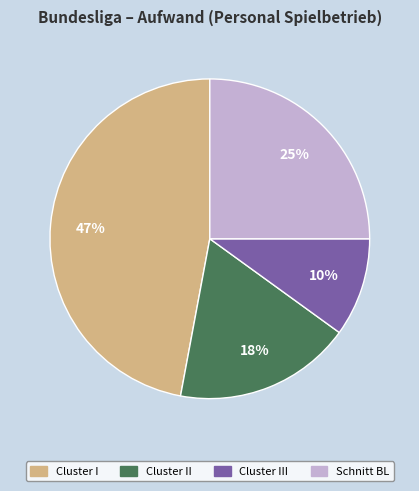

Approximately how many times larger is the value at Schnitt BL compared to Cluster III?

2.5